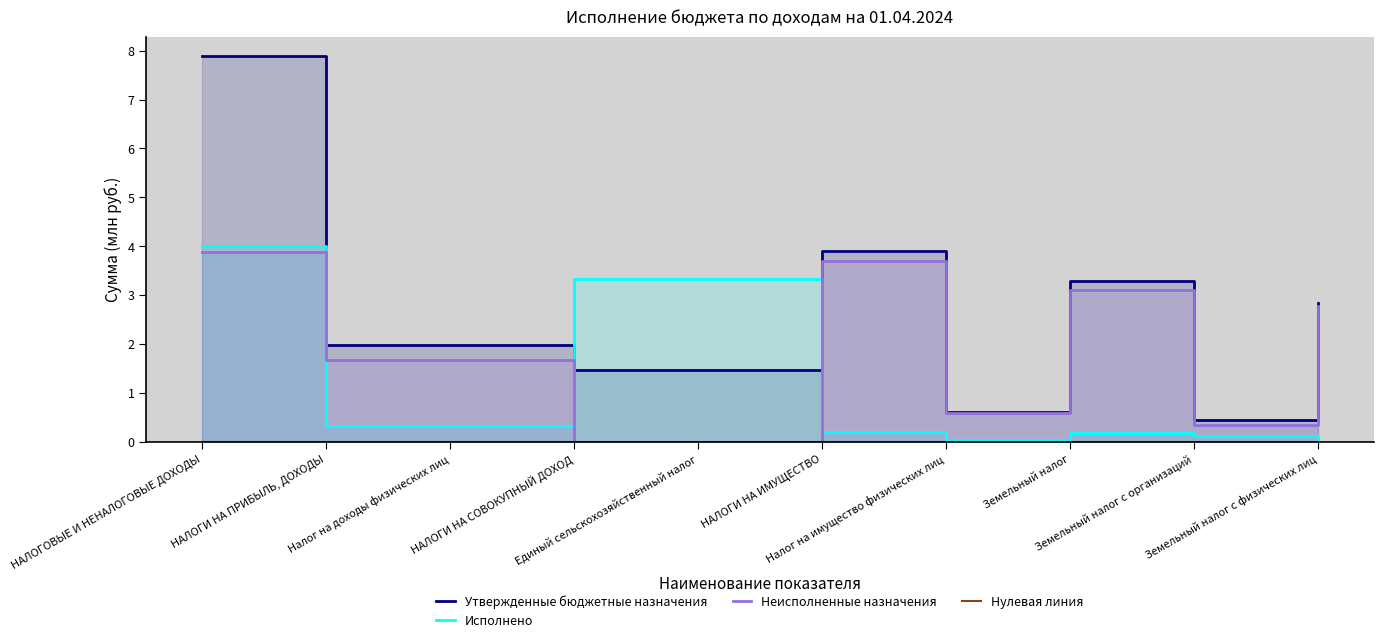

Reading left to right, extract all data points from this chart.

Утвержденные бюджетные назначения: НАЛОГОВЫЕ И НЕНАЛОГОВЫЕ ДОХОДЫ=7.9	НАЛОГИ НА ПРИБЫЛЬ, ДОХОДЫ=2.0	Налог на доходы физических лиц=2.0	НАЛОГИ НА СОВОКУПНЫЙ ДОХОД=1.5	Единый сельскохозяйственный налог=1.5	НАЛОГИ НА ИМУЩЕСТВО=3.9	Налог на имущество физических лиц=0.6	Земельный налог=3.3	Земельный налог с организаций=0.5	Земельный налог с физических лиц=2.8
Исполнено: НАЛОГОВЫЕ И НЕНАЛОГОВЫЕ ДОХОДЫ=4.0	НАЛОГИ НА ПРИБЫЛЬ, ДОХОДЫ=0.3	Налог на доходы физических лиц=0.3	НАЛОГИ НА СОВОКУПНЫЙ ДОХОД=3.3	Единый сельскохозяйственный налог=3.3	НАЛОГИ НА ИМУЩЕСТВО=0.2	Налог на имущество физических лиц=0.0	Земельный налог=0.2	Земельный налог с организаций=0.1	Земельный налог с физических лиц=0.1
Неисполненные назначения: НАЛОГОВЫЕ И НЕНАЛОГОВЫЕ ДОХОДЫ=3.9	НАЛОГИ НА ПРИБЫЛЬ, ДОХОДЫ=1.7	Налог на доходы физических лиц=1.7	НАЛОГИ НА СОВОКУПНЫЙ ДОХОД=0.0	Единый сельскохозяйственный налог=0.0	НАЛОГИ НА ИМУЩЕСТВО=3.7	Налог на имущество физических лиц=0.6	Земельный налог=3.1	Земельный налог с организаций=0.3	Земельный налог с физических лиц=2.8
Нулевая линия: НАЛОГОВЫЕ И НЕНАЛОГОВЫЕ ДОХОДЫ=0.0	НАЛОГИ НА ПРИБЫЛЬ, ДОХОДЫ=0.0	Налог на доходы физических лиц=0.0	НАЛОГИ НА СОВОКУПНЫЙ ДОХОД=0.0	Единый сельскохозяйственный налог=0.0	НАЛОГИ НА ИМУЩЕСТВО=0.0	Налог на имущество физических лиц=0.0	Земельный налог=0.0	Земельный налог с организаций=0.0	Земельный налог с физических лиц=0.0